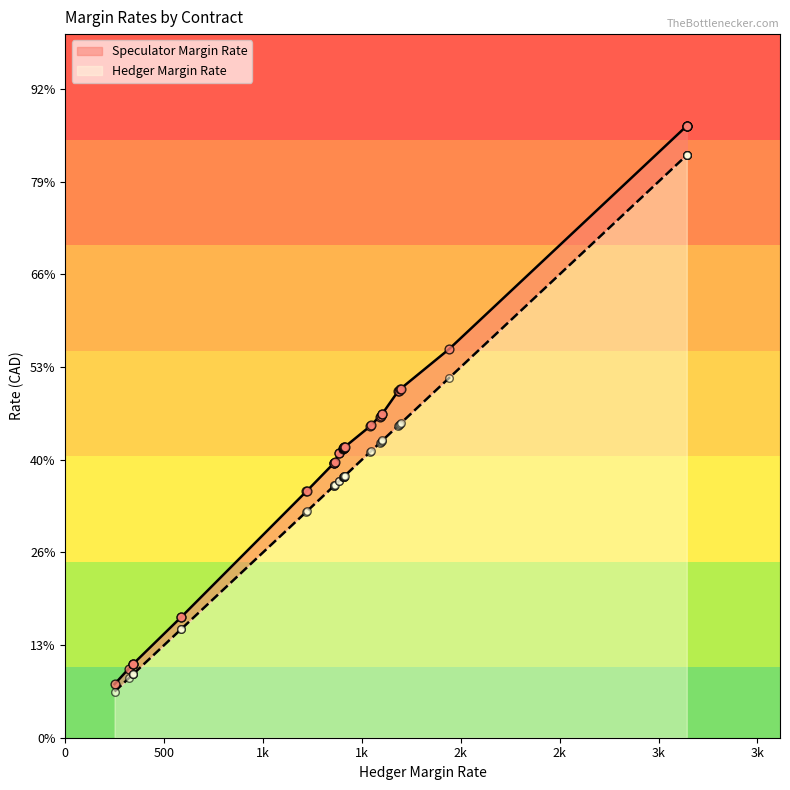

What are all the series names shown in the legend?

Hedger Margin Rate, Speculator Margin Rate